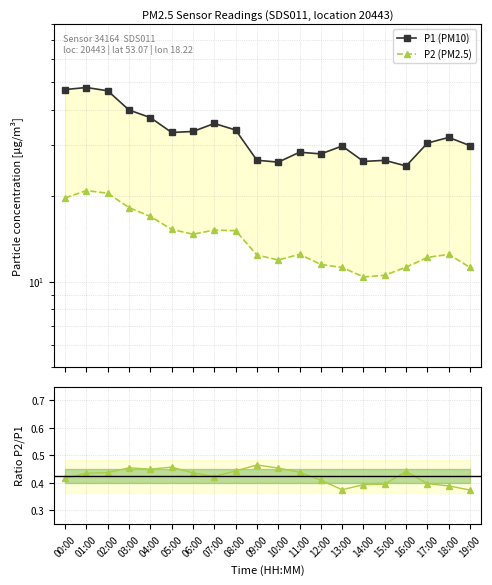

Which series has the widest spread of values?

P1 (PM10)